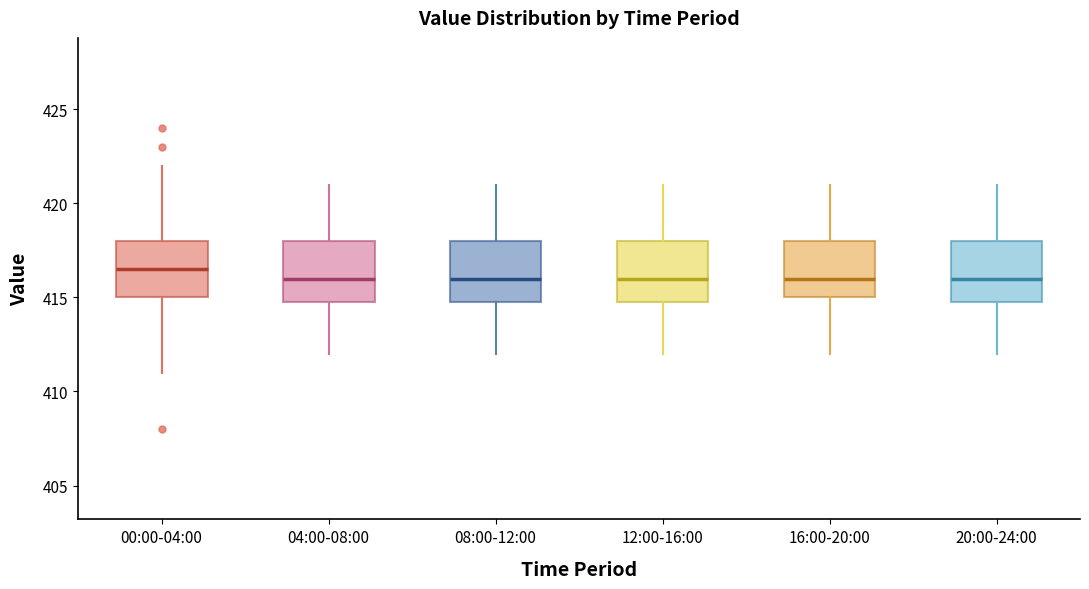

Which box has the highest median line?

00:00-04:00